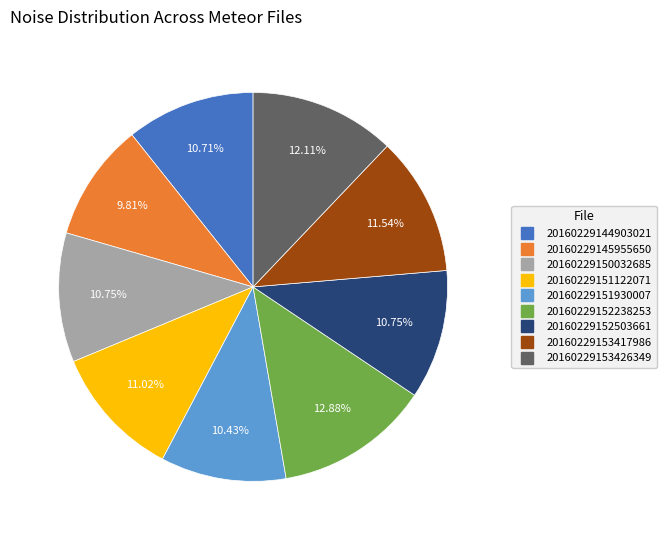

What is the total percentage of 20160229152238253 and 20160229145955650?

22.7%